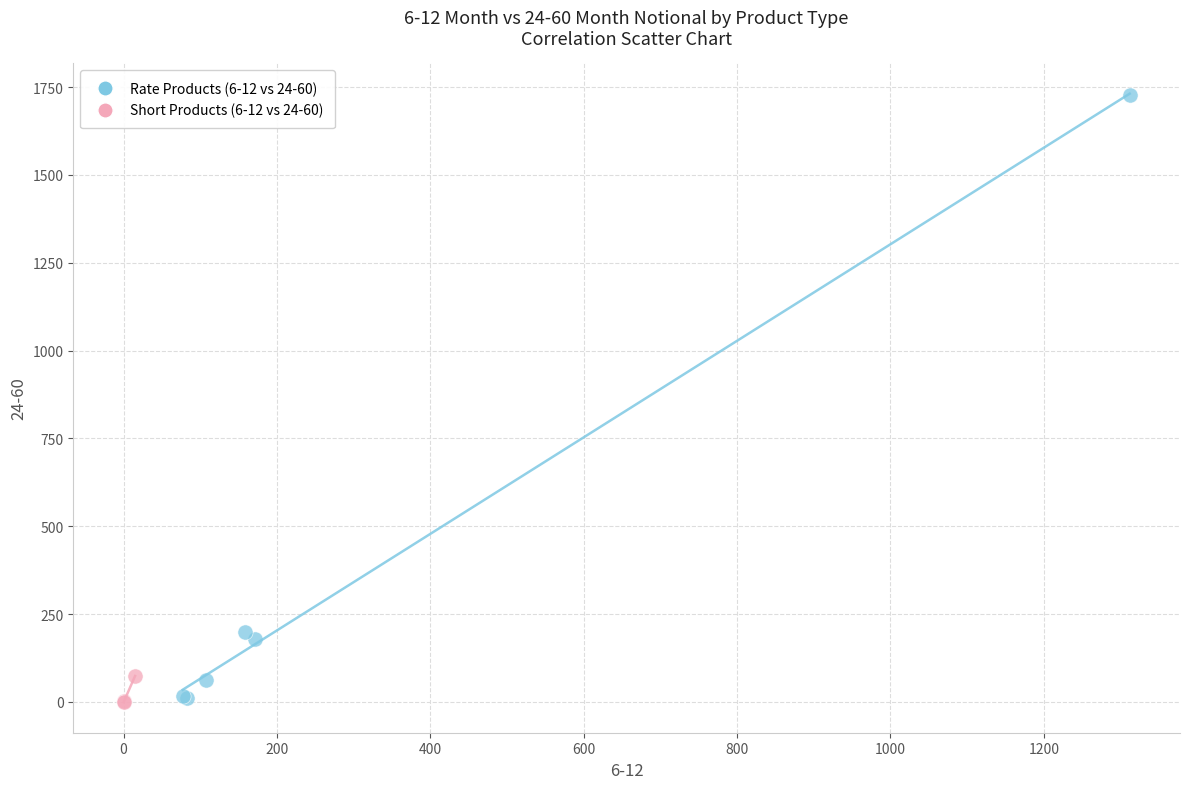

Which series has the widest spread of Y values?

Rate Products (6-12 vs 24-60)